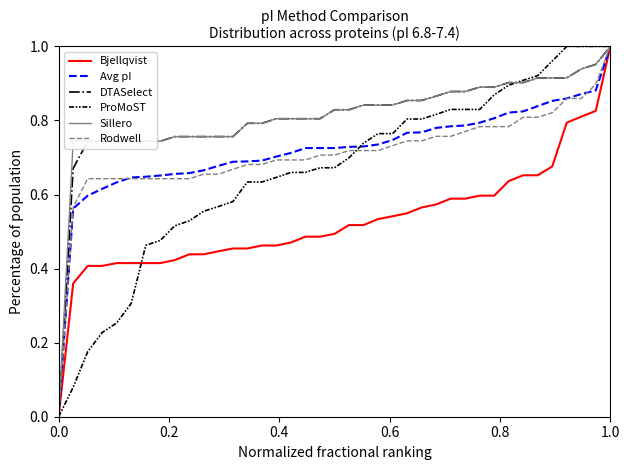

Is it true that ProMoST equals -0.6 at 0.0?

False